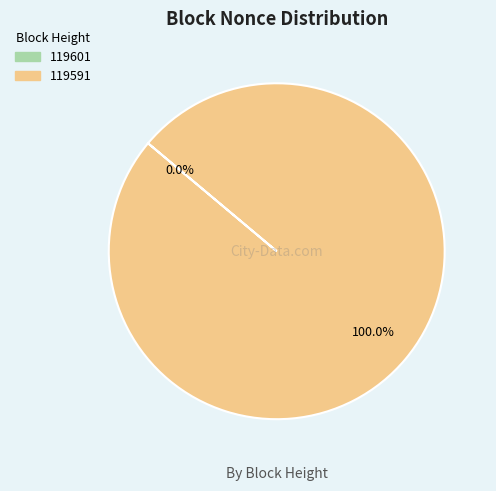

To the nearest percent, what is the difference between the 119591 and 119601 slice percentages?

100%